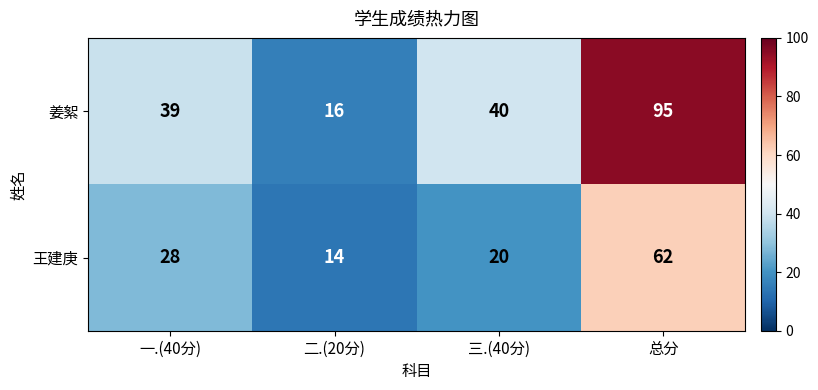

Rank the series by their average value, from lowest to highest.

王建庚, 姜絮